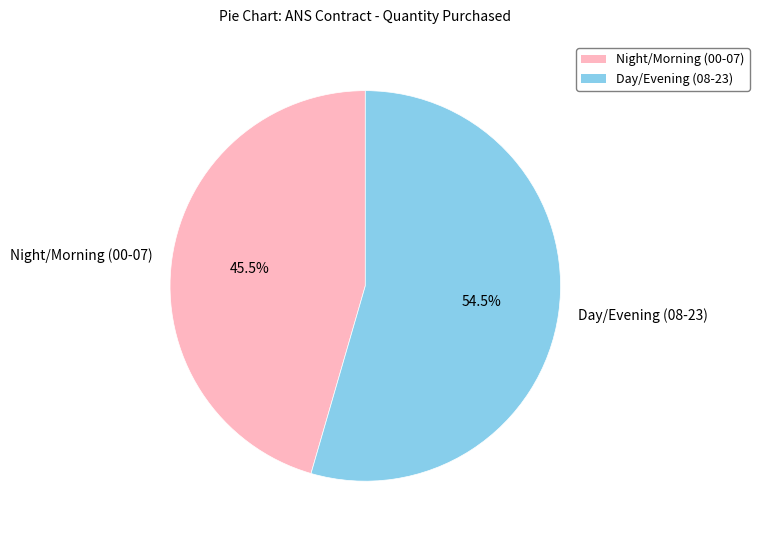

Does any single category account for the majority?

Yes